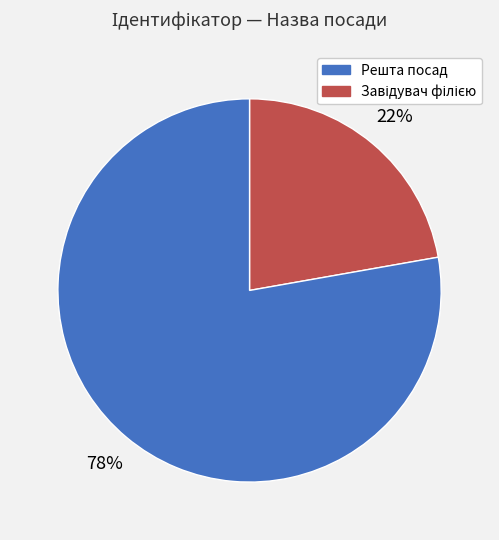

Is there a majority slice in this chart?

Yes